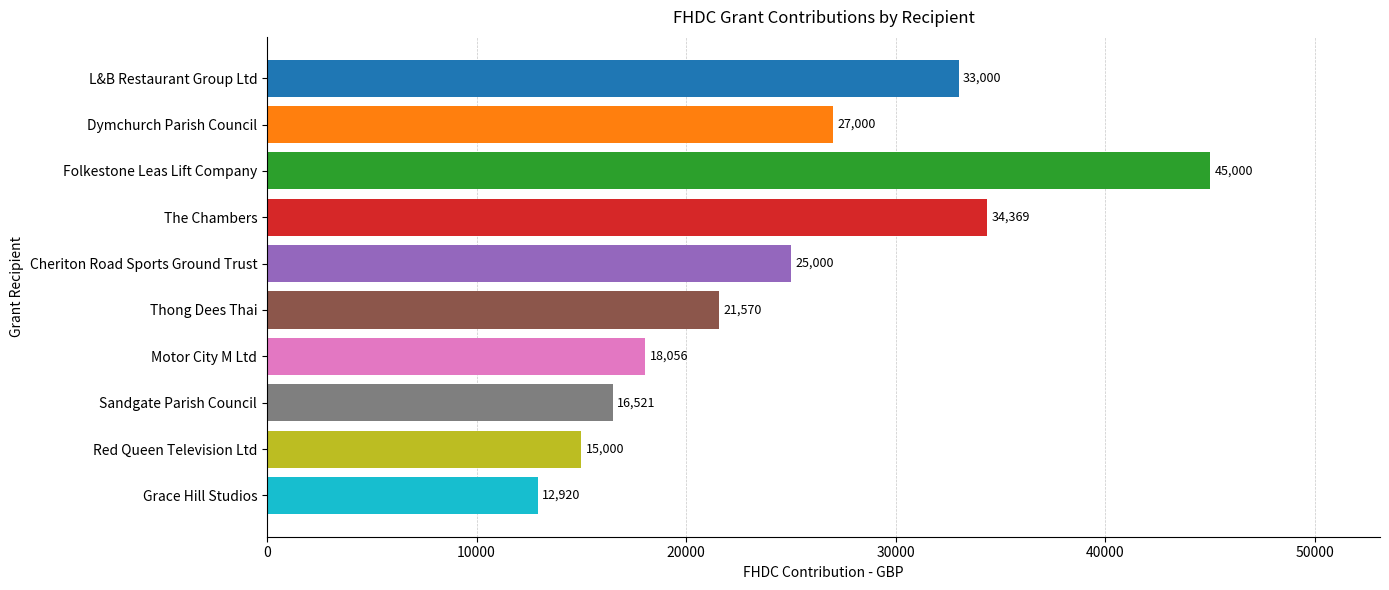

Is it true that the value at Grace Hill Studios is 12919.9?

True